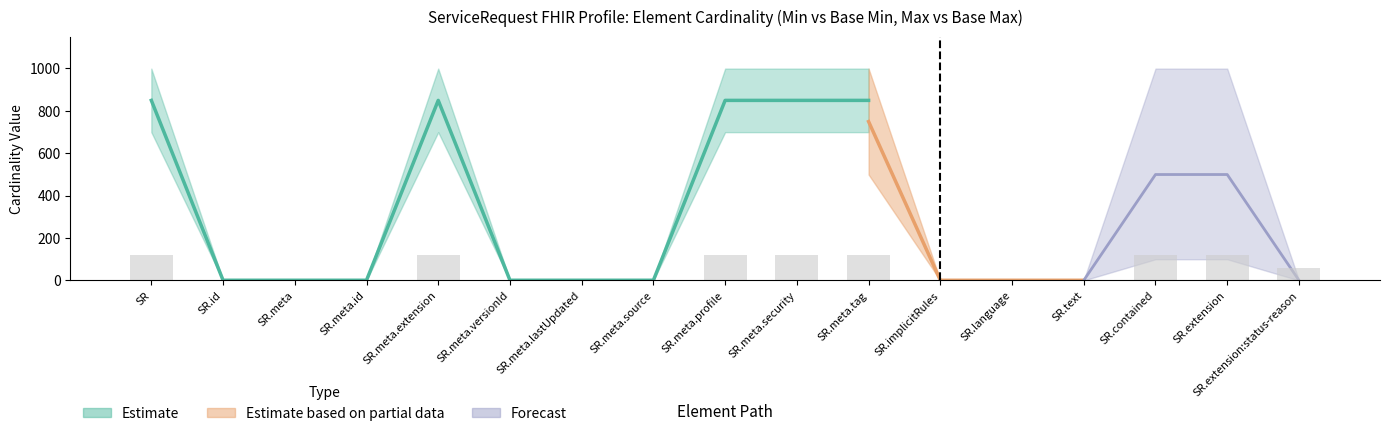

What position from the left is ServiceRequest.meta.tag?

11